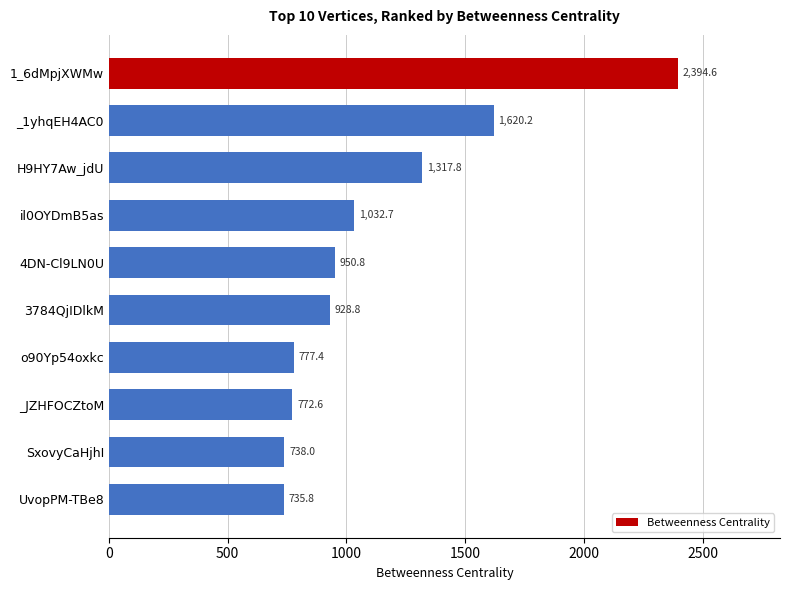

True or false: the data shows 487.8 at SxovyCaHjhI.

False